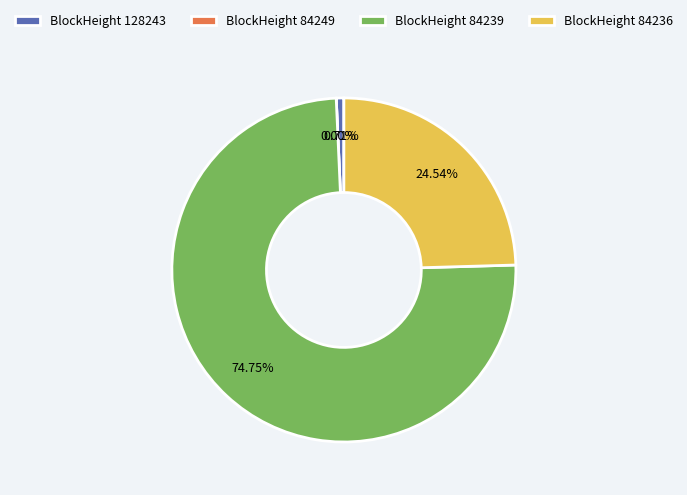

The 84239 slice represents 75% of the pie. True or false?

True